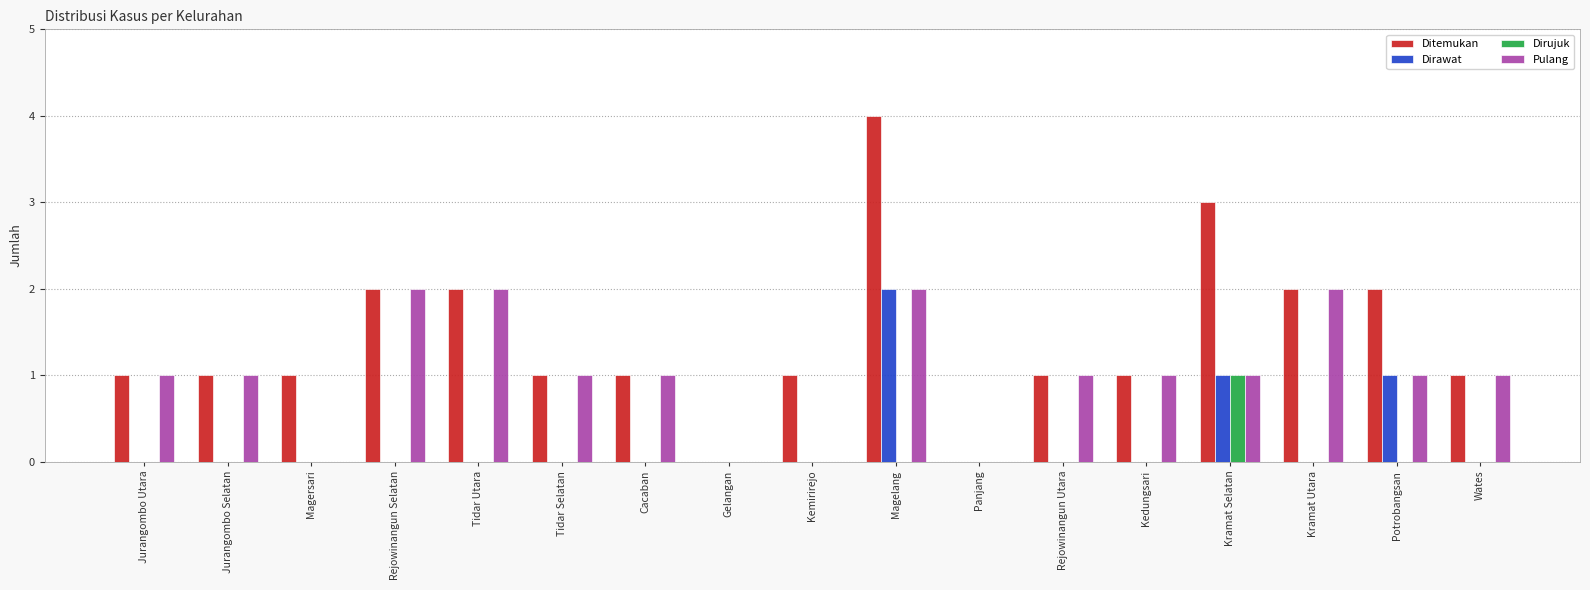

Reading left to right, transcribe all the data shown in this chart.

Ditemukan: 1	1	1	2	2	1	1	0	1	4	0	1	1	3	2	2	1
Dirawat: 0	0	0	0	0	0	0	0	0	2	0	0	0	1	0	1	0
Dirujuk: 0	0	0	0	0	0	0	0	0	0	0	0	0	1	0	0	0
Pulang: 1	1	0	2	2	1	1	0	0	2	0	1	1	1	2	1	1